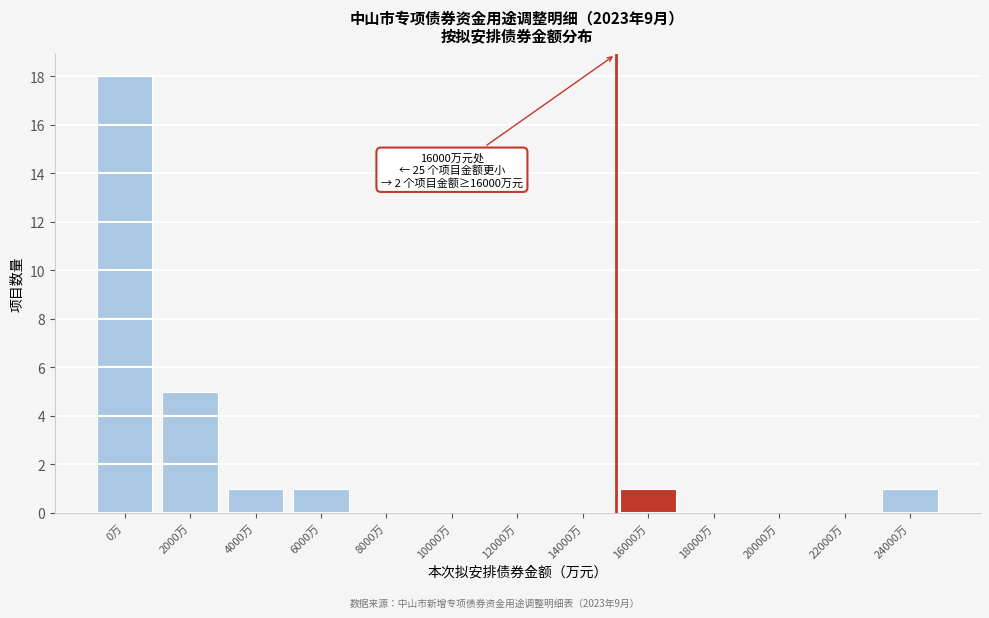

Reading left to right, transcribe all the data shown in this chart.

0万=18	2000万=5	4000万=1	6000万=1	8000万=0	10000万=0	12000万=0	14000万=0	16000万=1	18000万=0	20000万=0	22000万=0	24000万=1